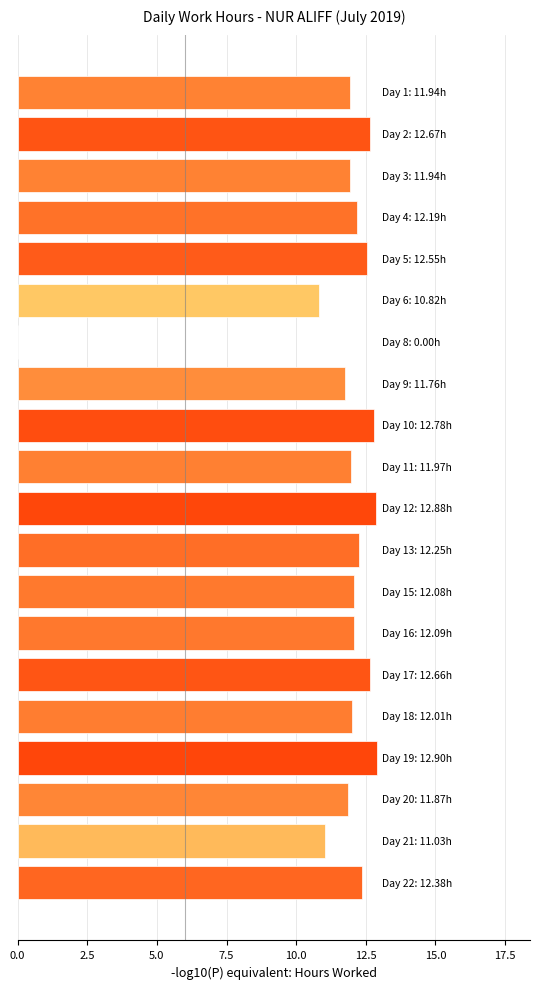

What is the maximum value shown in the chart?

12.9